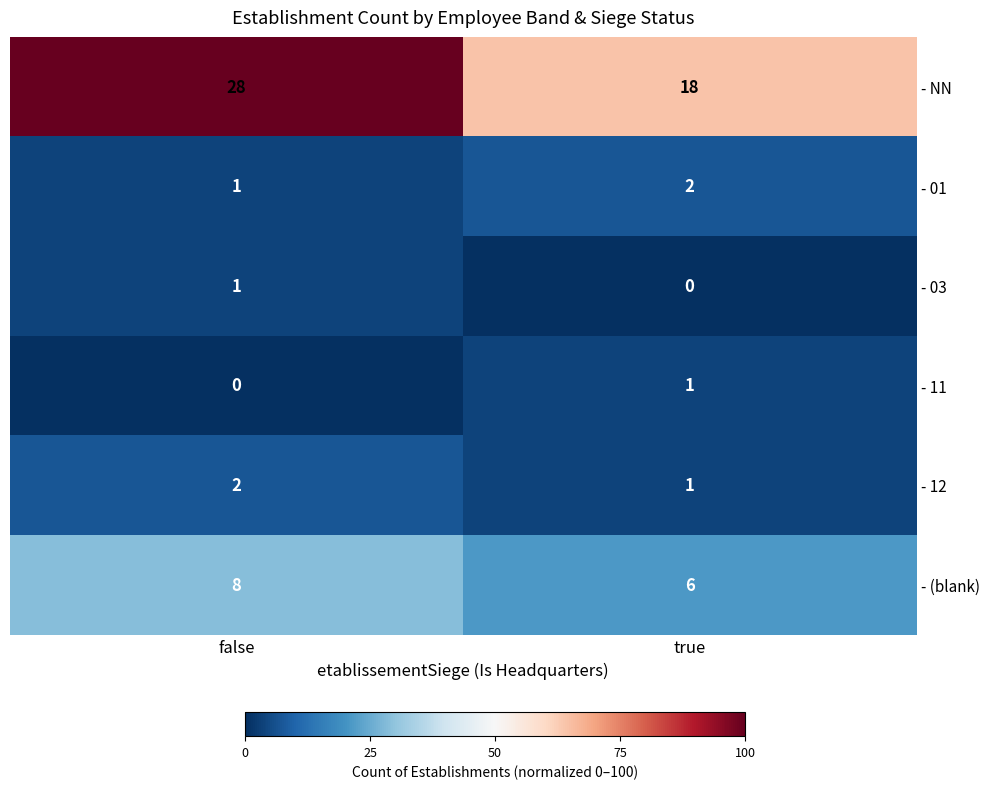

What is the average value of the - NN series?

23